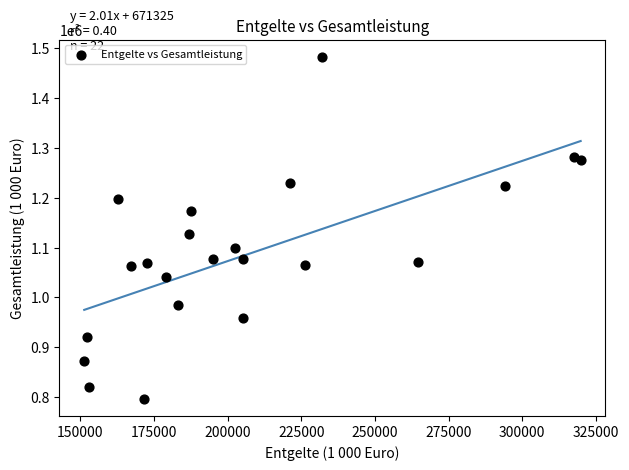

What is the range of X values (max minus min)?

168543